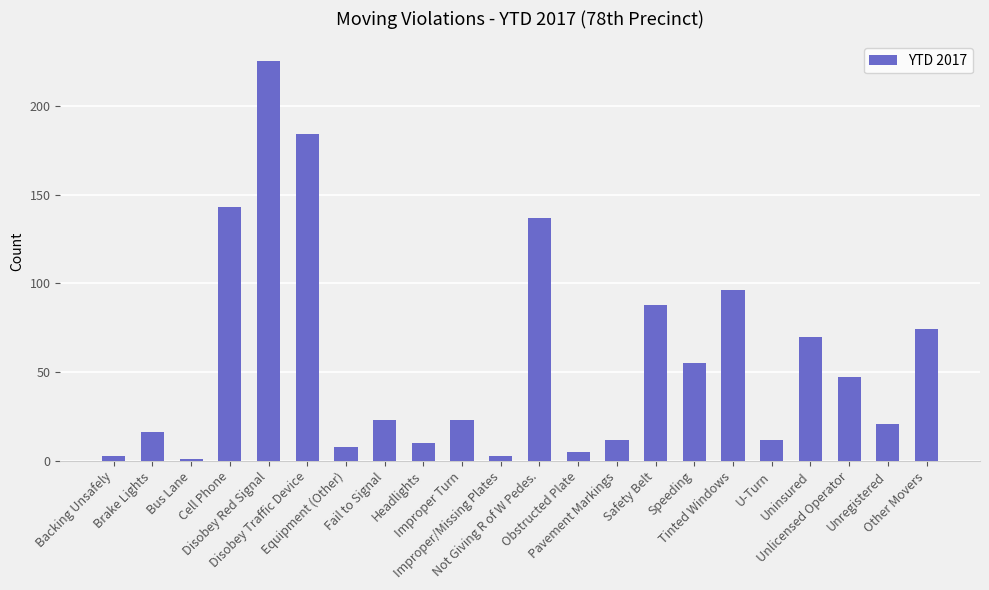

Reading left to right, list all the values displayed in this chart.

3	16	1	143	225	184	8	23	10	23	3	137	5	12	88	55	96	12	70	47	21	74